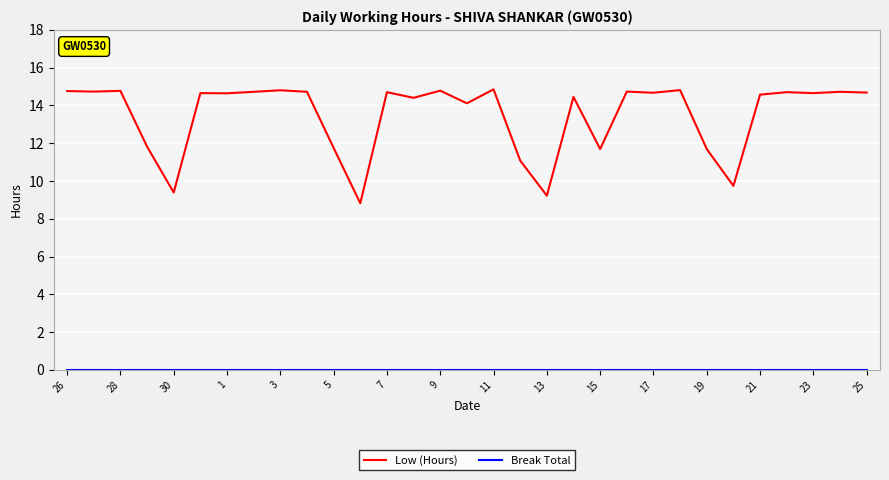

Which series has the largest range (max minus min)?

Low (Hours)